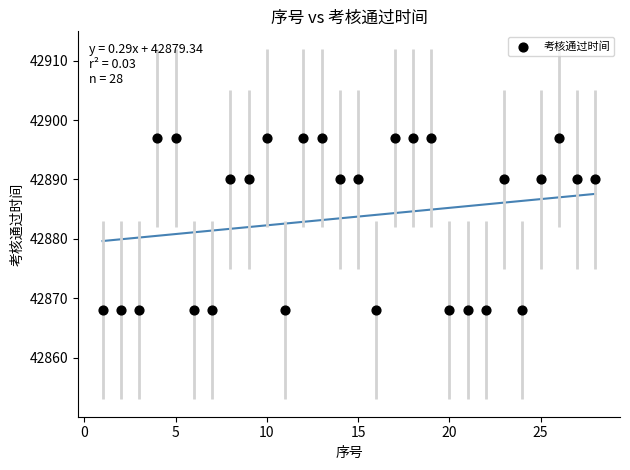

What is the range of Y values (max minus min)?

29